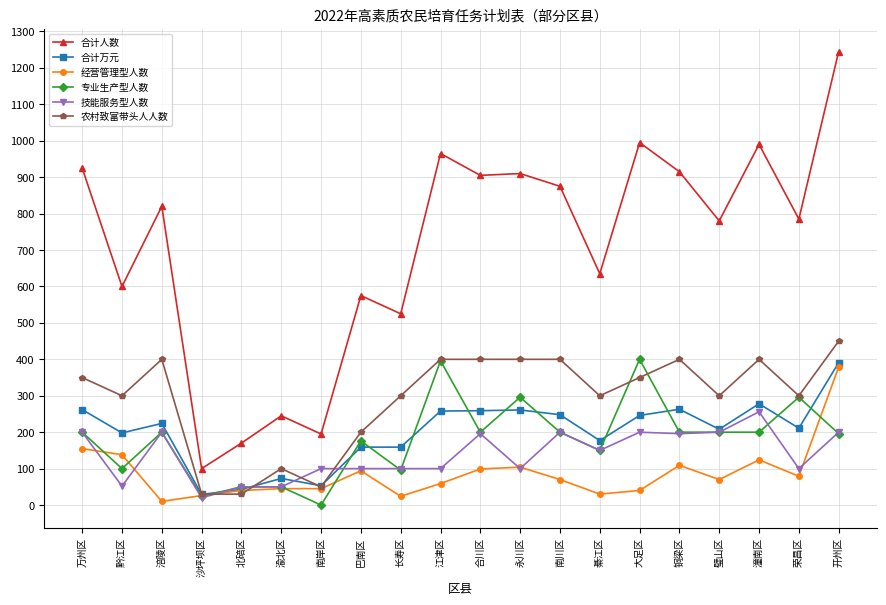

True or false: 专业生产型人数 has more than 2 points higher than both neighbors.

True